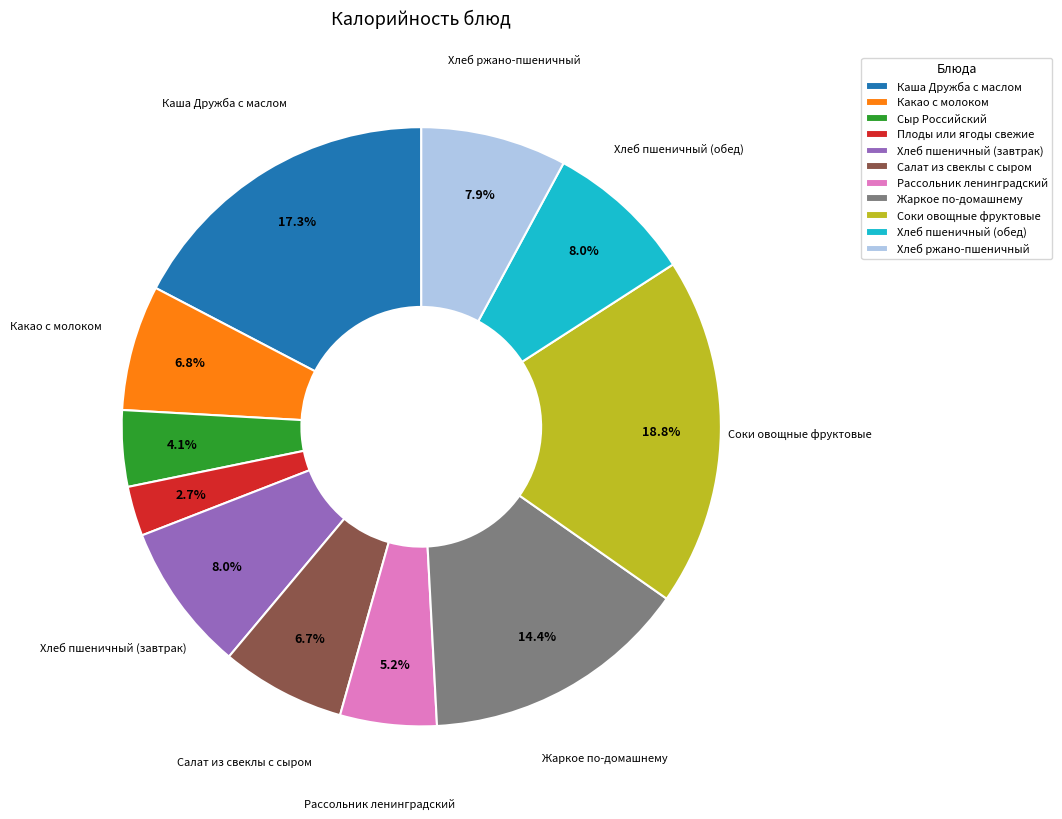

True or false: Салат из свеклы с сыром accounts for 7% of the total.

True